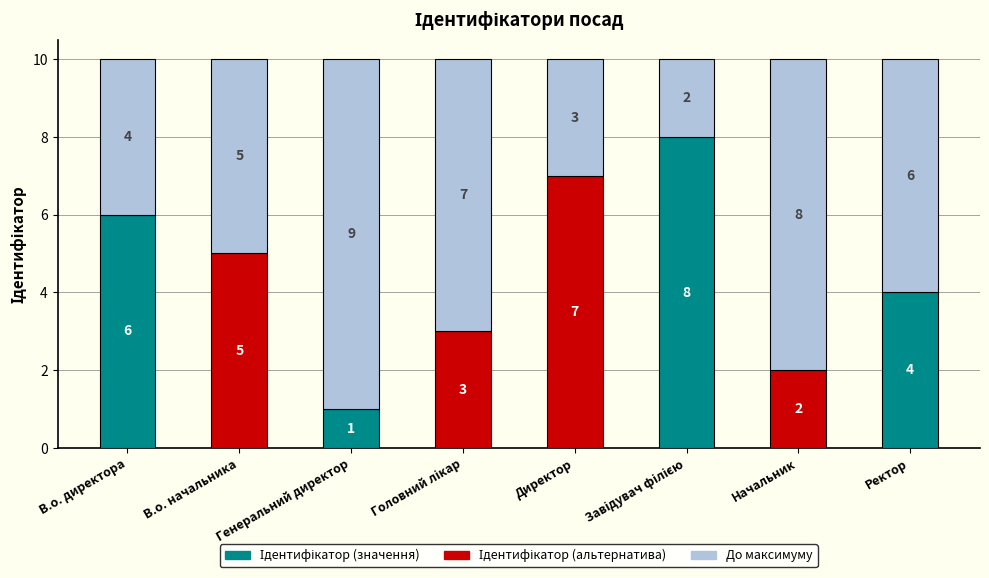

What is the total value across all series at В.о. директора?

10